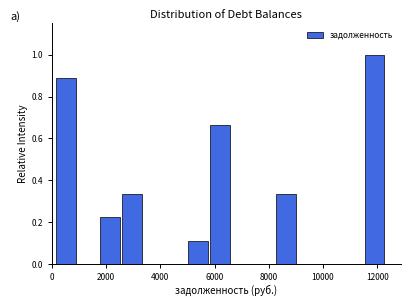

Over which range of the x-axis is the bar tallest?

11600 to 12400